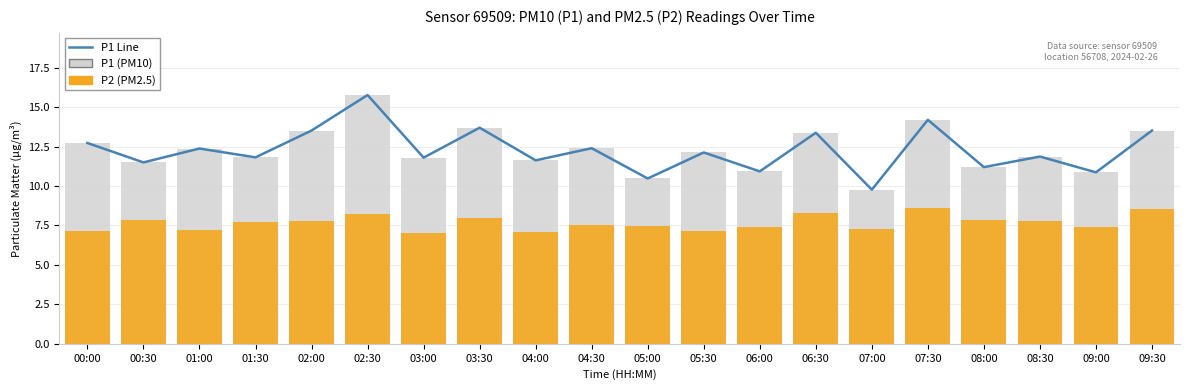

What is the difference between the P1 (PM10) values at 05:00 and 00:30?

1.0